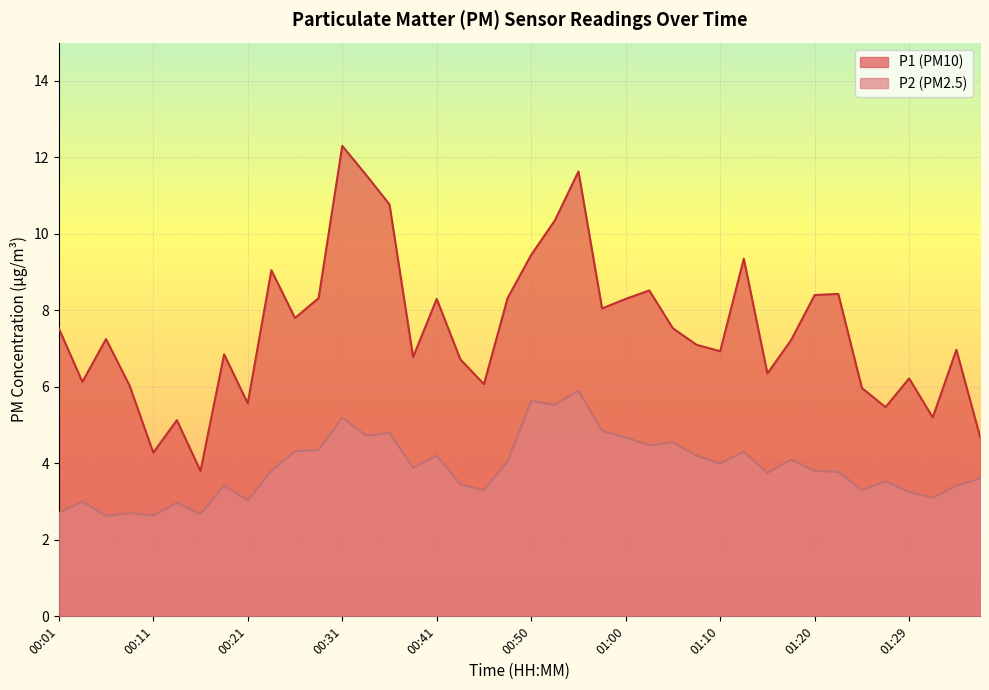

How many values in the P2 series are below 3?

6